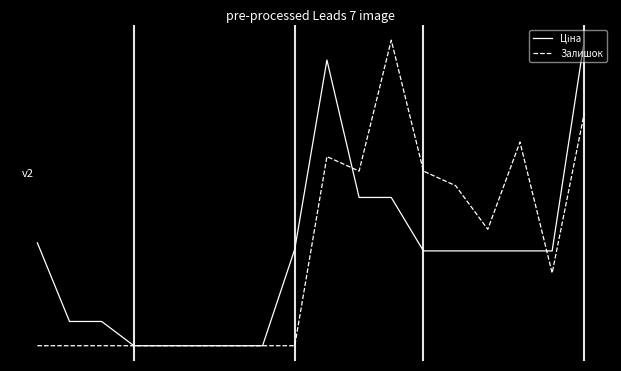

Does the chart display data point markers on the line(s)?

No